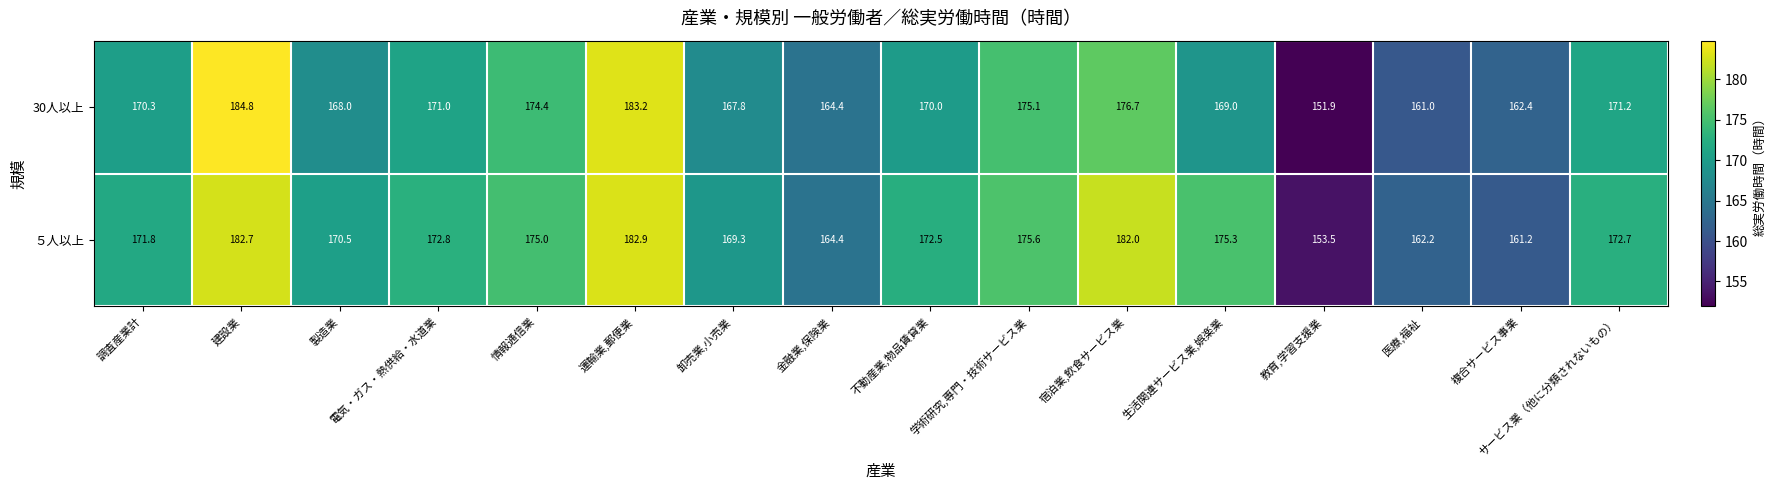

At which category is the sum across all series the highest?

建設業